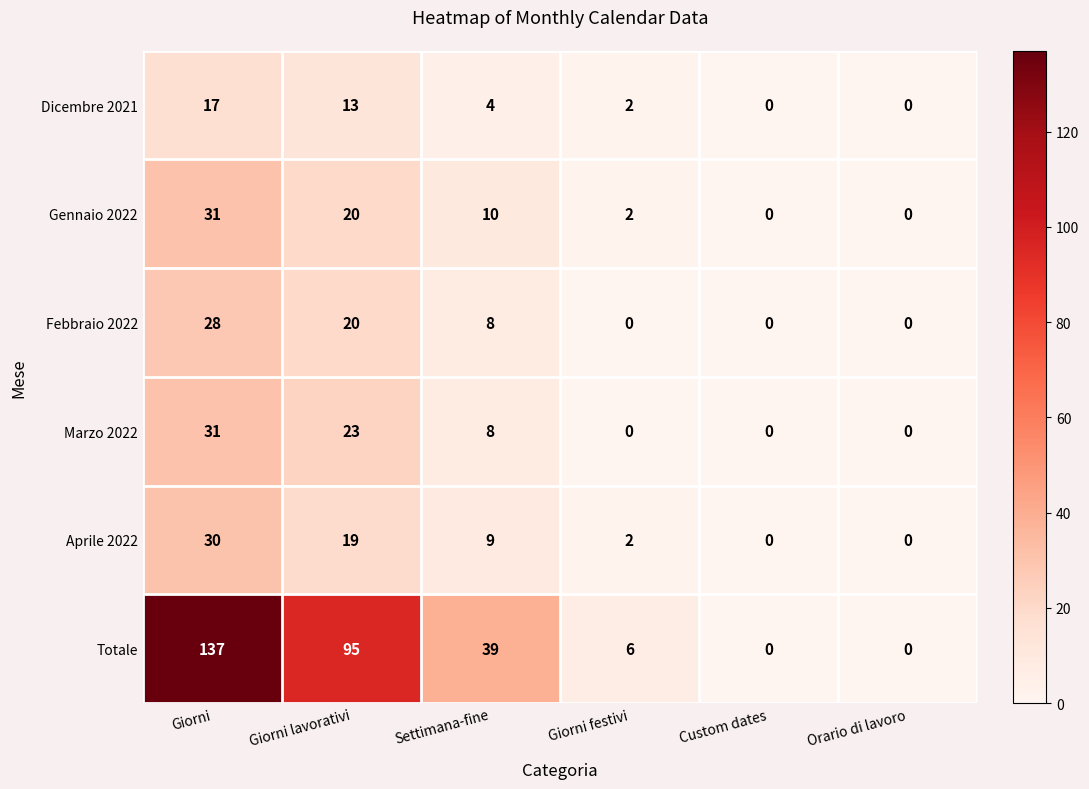

Which series has the largest total across all categories?

Totale